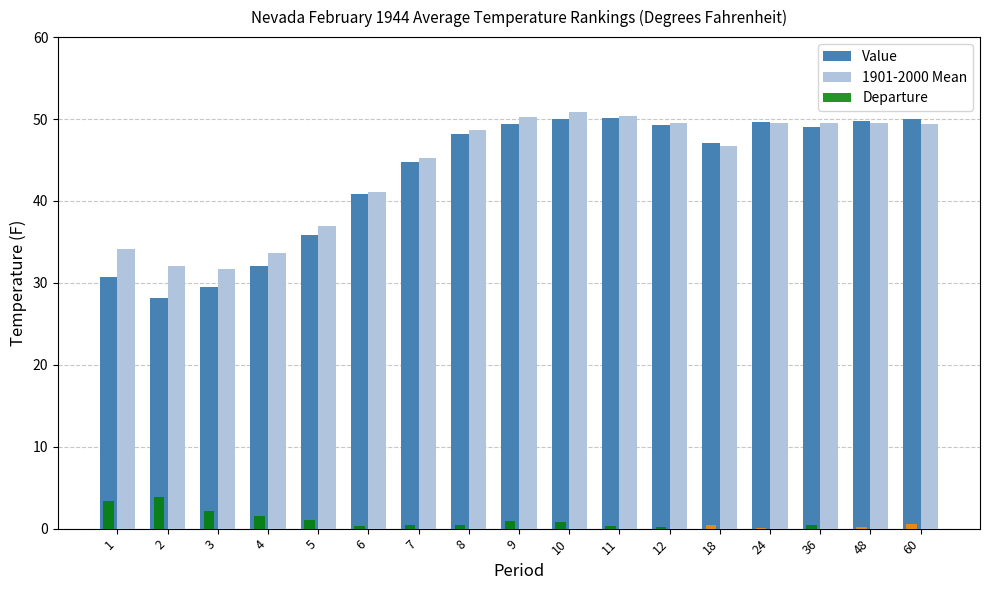

The value of Value at 4 is 46.7. True or false?

False